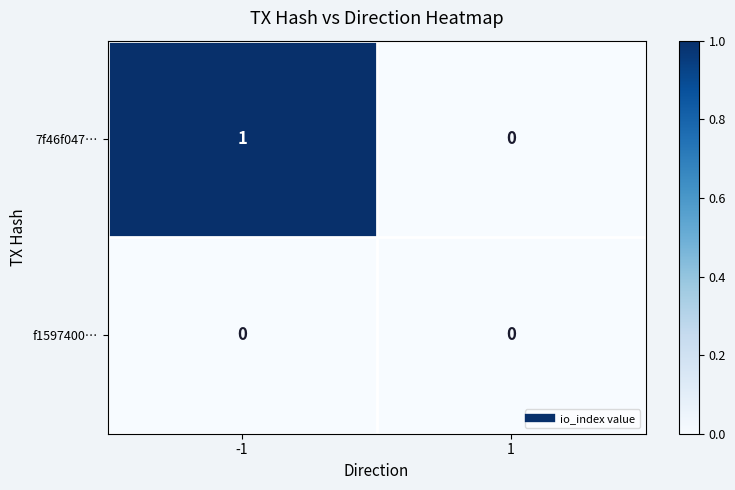

List the series in order of their peak value, lowest first.

f1597400…, 7f46f047…